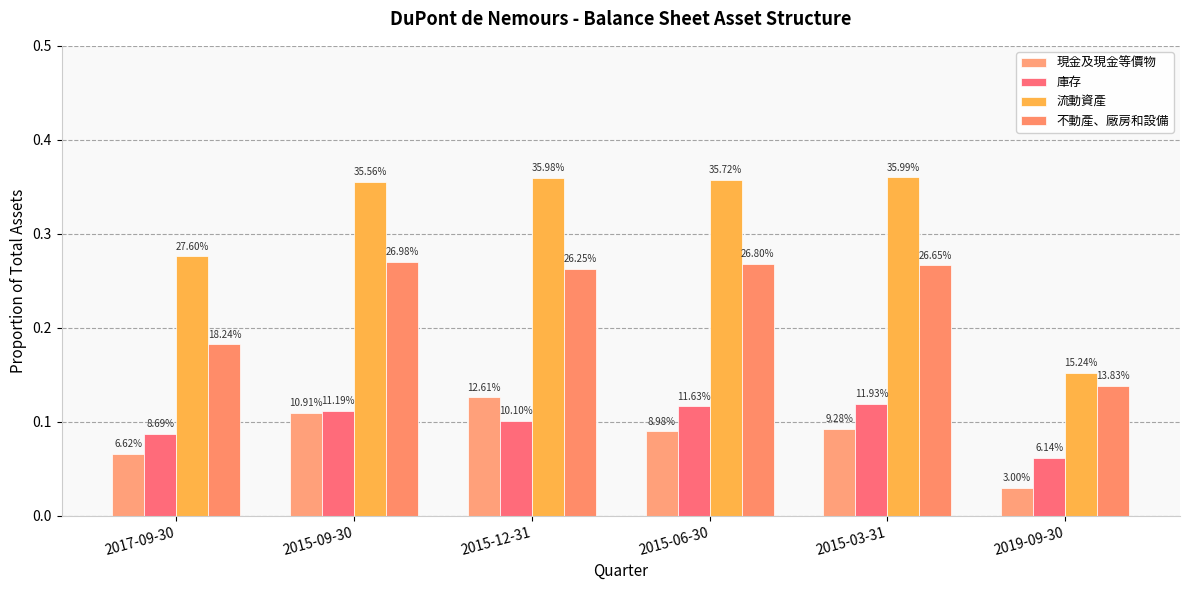

Which has a higher value, 2015-06-30 or 2019-09-30?

2015-06-30